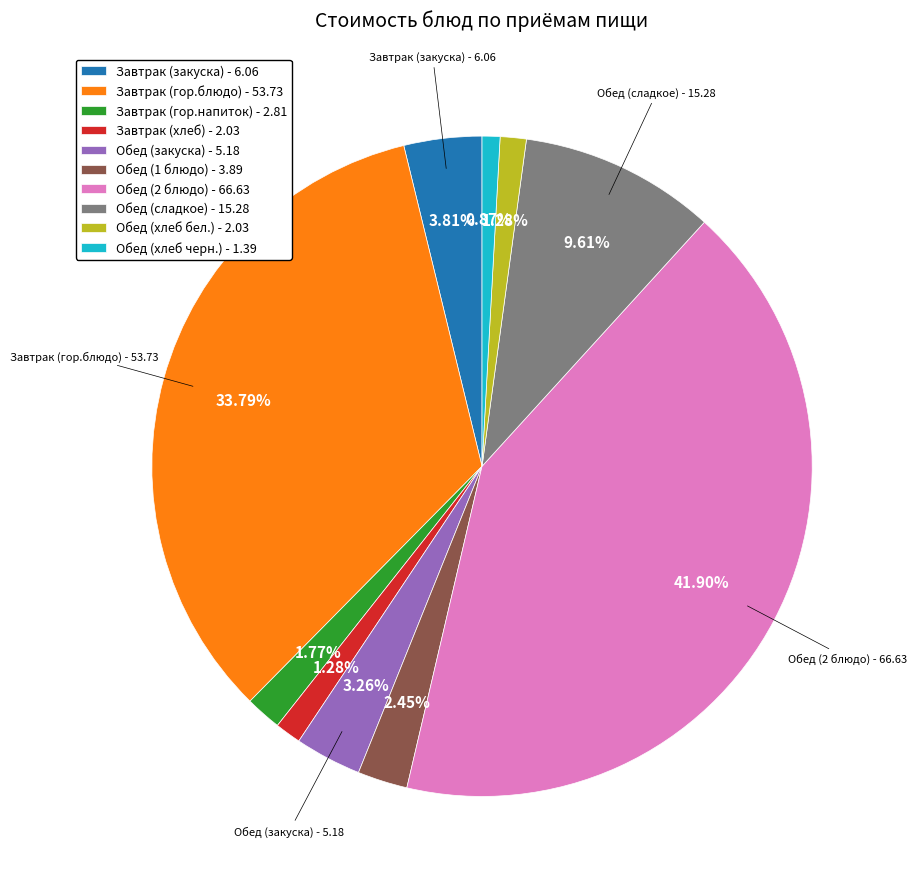

To the nearest percent, what portion does Обед (1 блюдо) represent?

2%